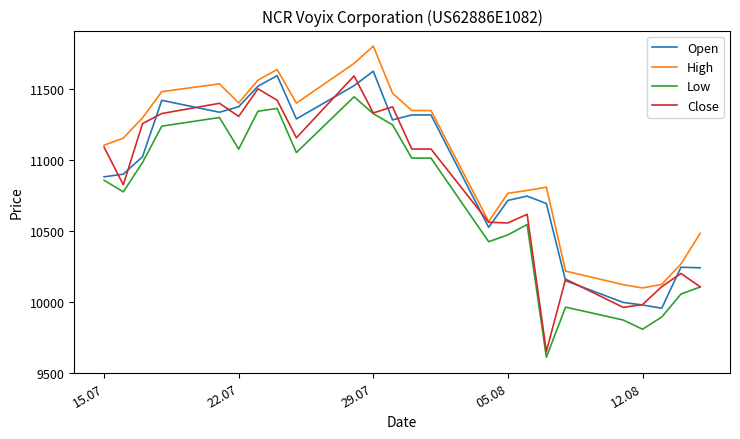

What is the greatest value displayed?

11800